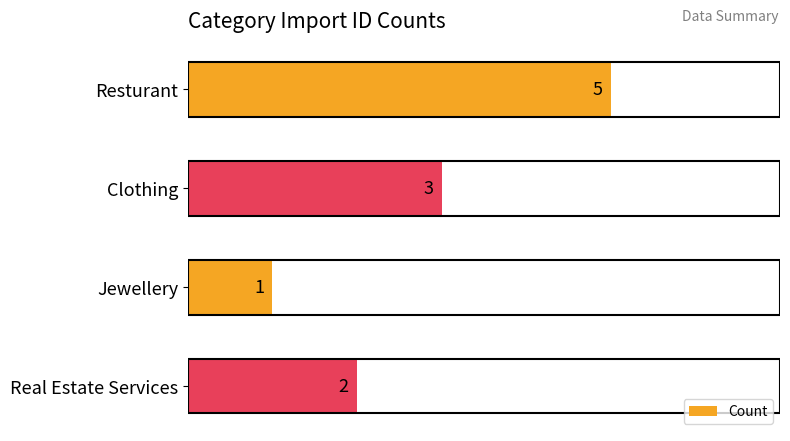

Reading top to bottom, transcribe all the data shown in this chart.

Resturant=5	Clothing=3	Jewellery=1	Real Estate Services=2